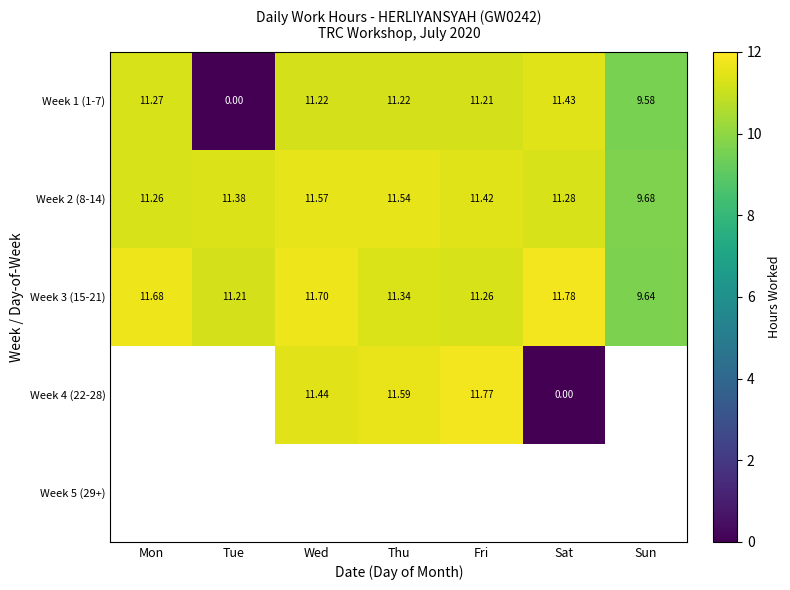

What is the greatest value displayed?

11.8